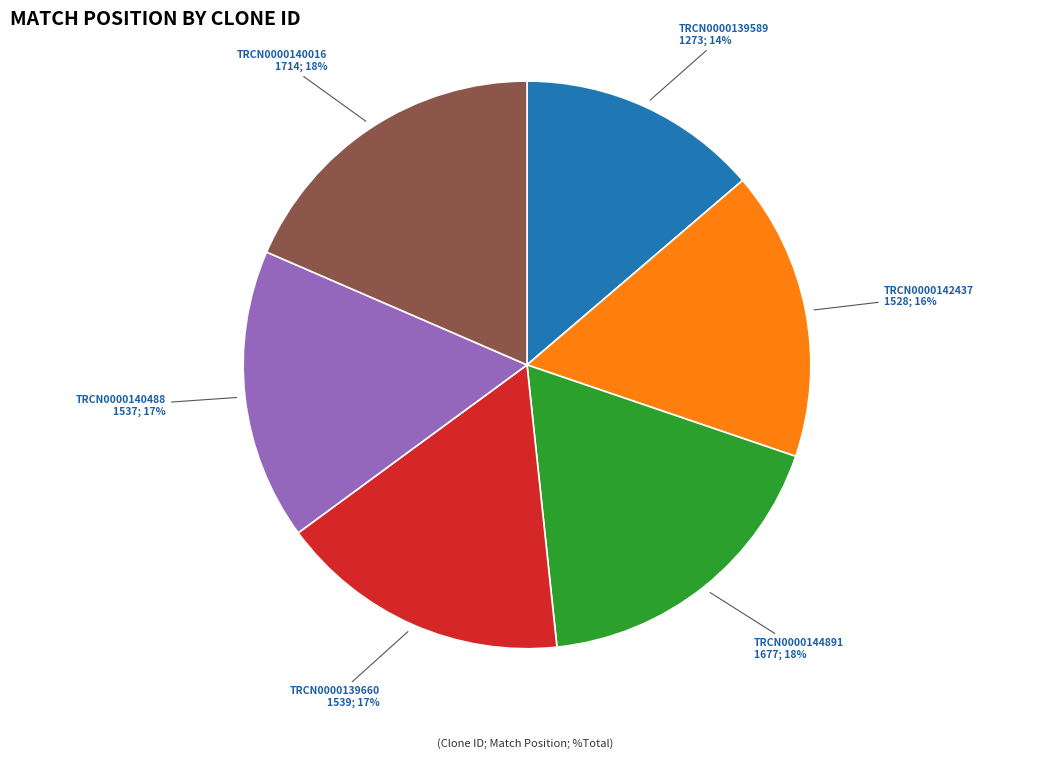

Is the sum of TRCN0000142437 and TRCN0000139589 greater than half?

No